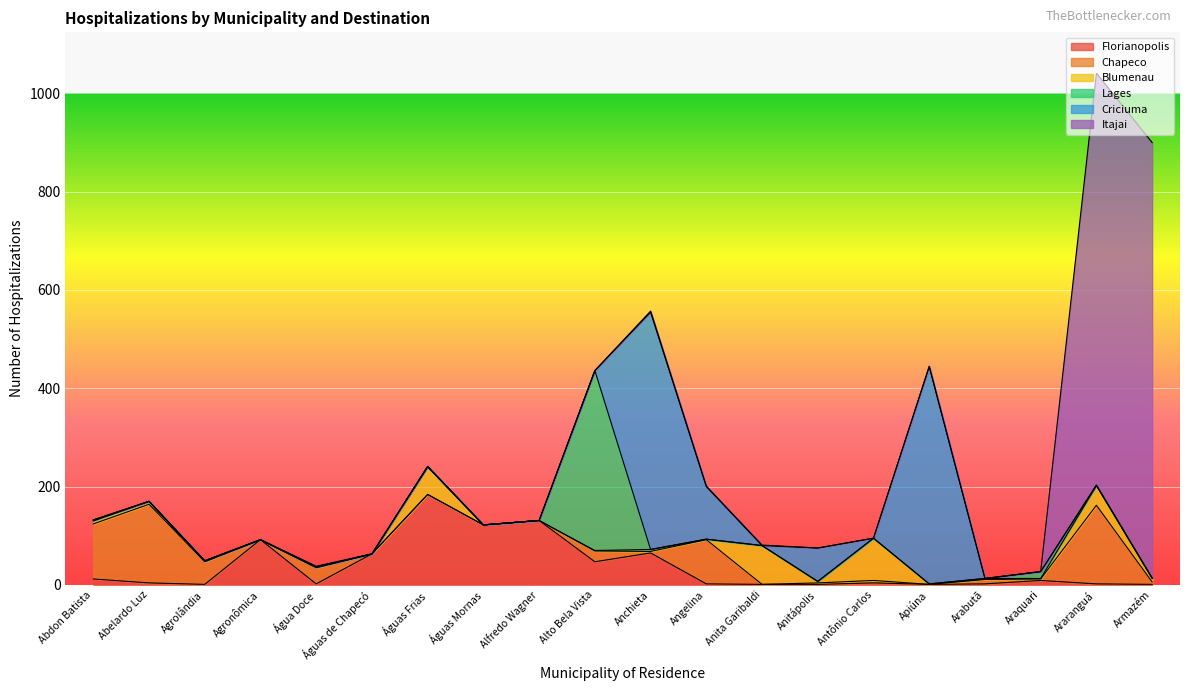

What are all the series names shown in the legend?

Florianopolis, Chapeco, Blumenau, Lages, Criciuma, Itajai